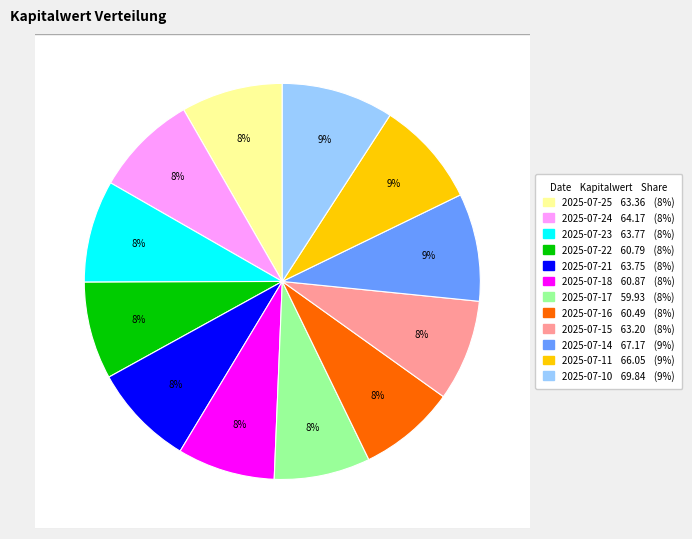

True or false: 2025-07-16 accounts for 21% of the total.

False